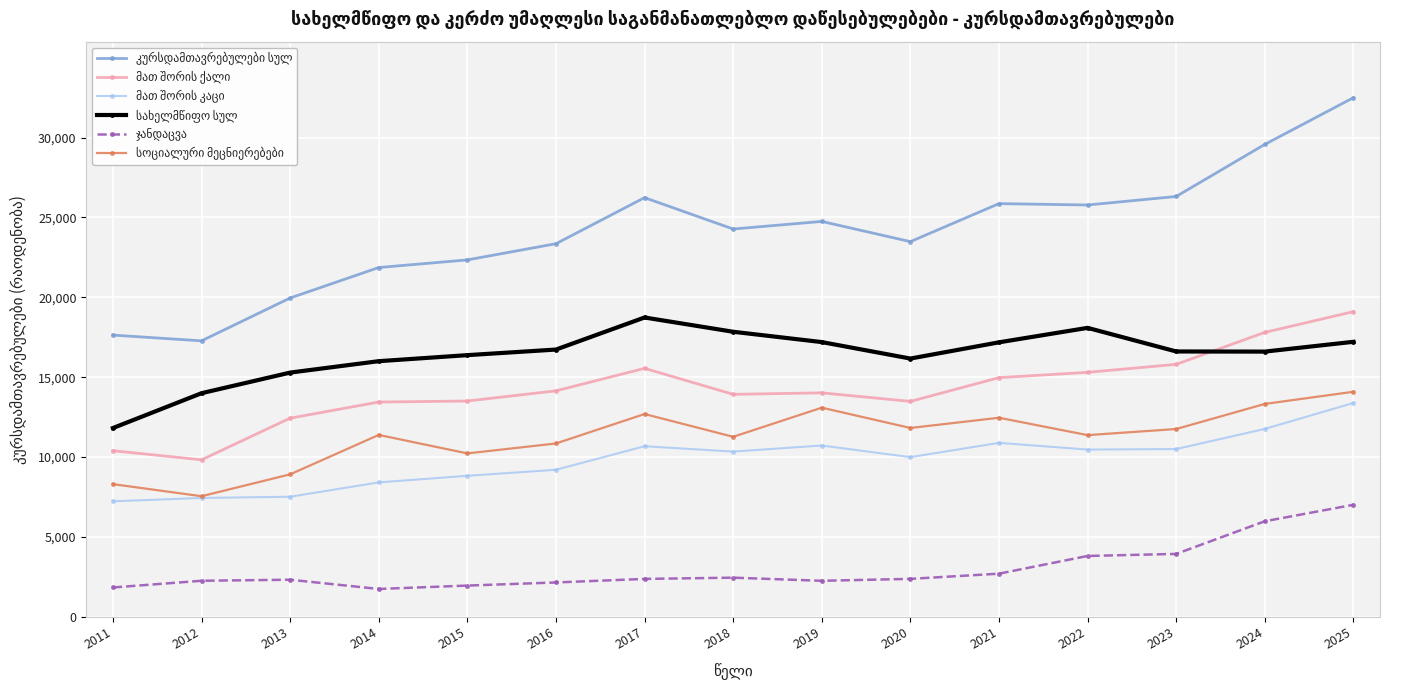

Which category has the highest value across all series?

2025